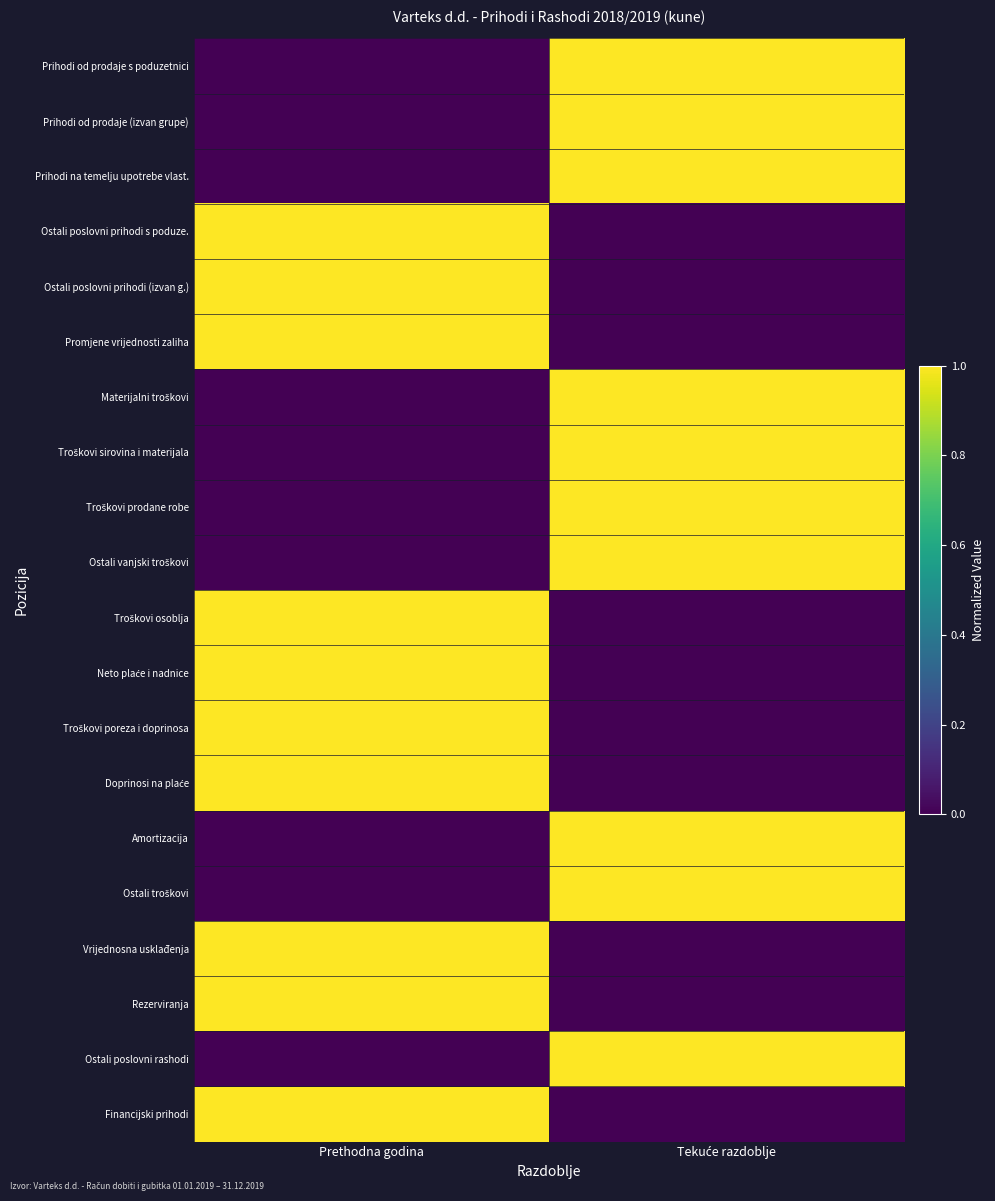

Between Prethodna godina and Tekuće razdoblje, which is larger?

Tekuće razdoblje